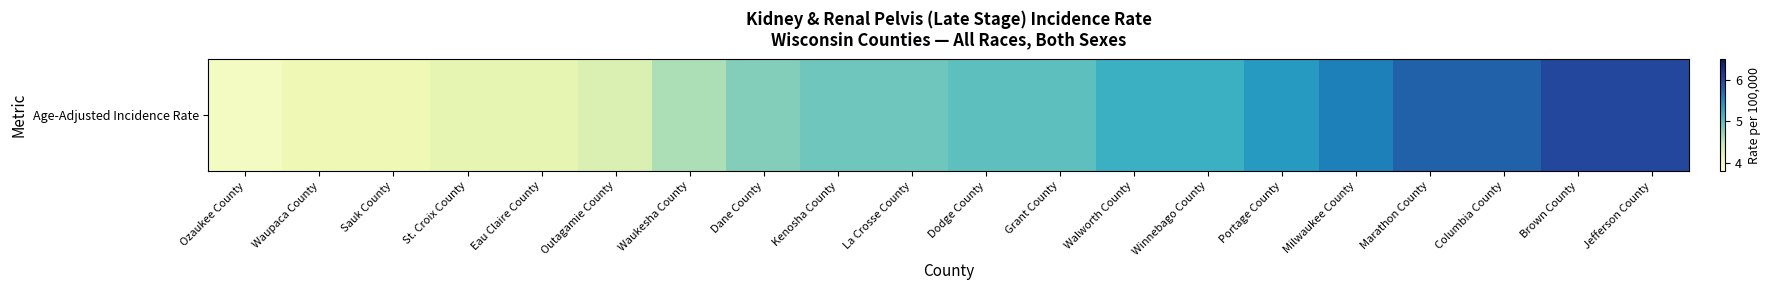

What is the greatest value displayed?

6.0